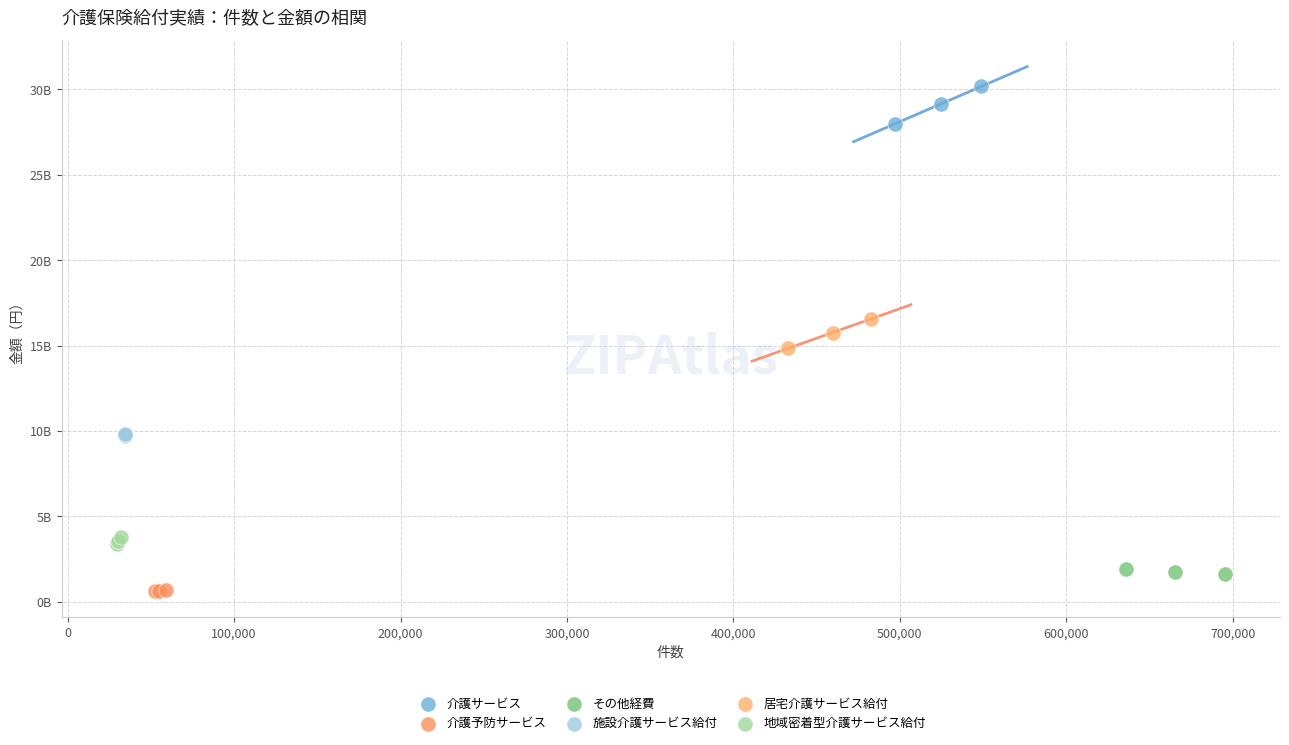

Which series reaches the maximum Y coordinate?

介護サービス